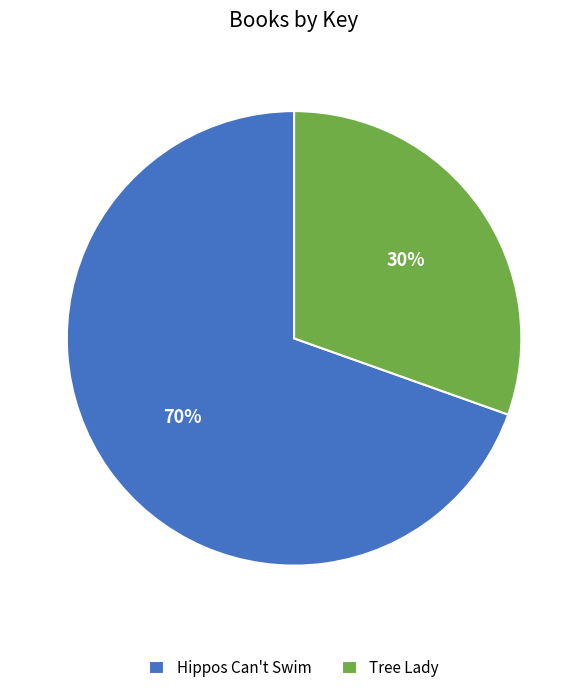

To the nearest percent, what percentage of the pie is Hippos Can't Swim?

70%